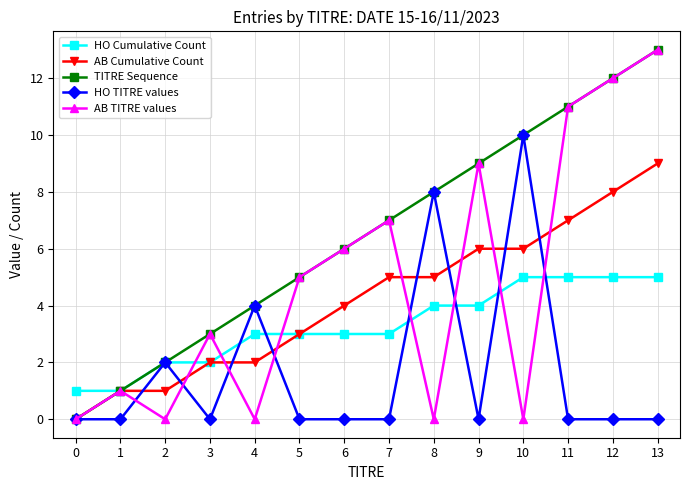

The HO Cumulative Count series shows 2 at 2. True or false?

True